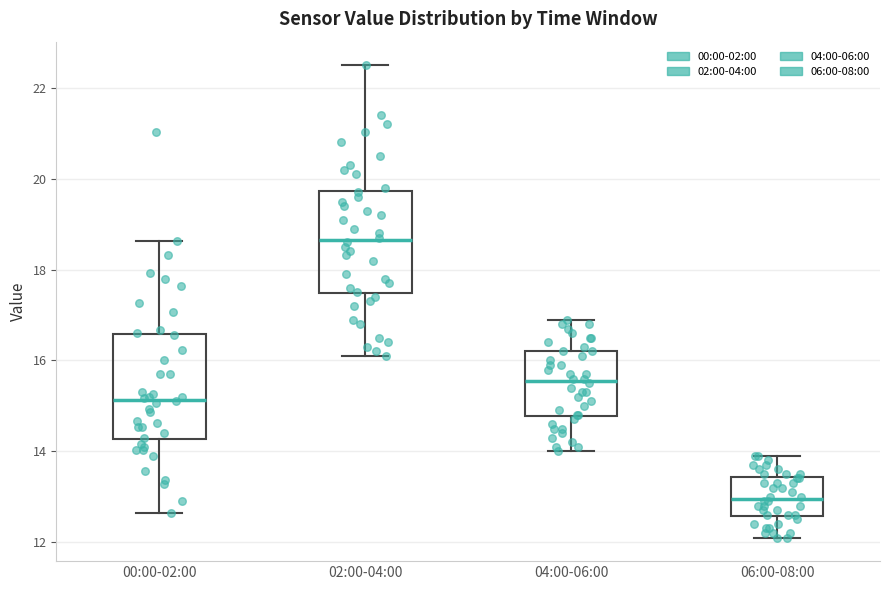

Where is the upper edge of the box for 04:00-06:00 on the y-axis? The values are not printed on the chart, so give them approximately, as read against the axis.

16.2